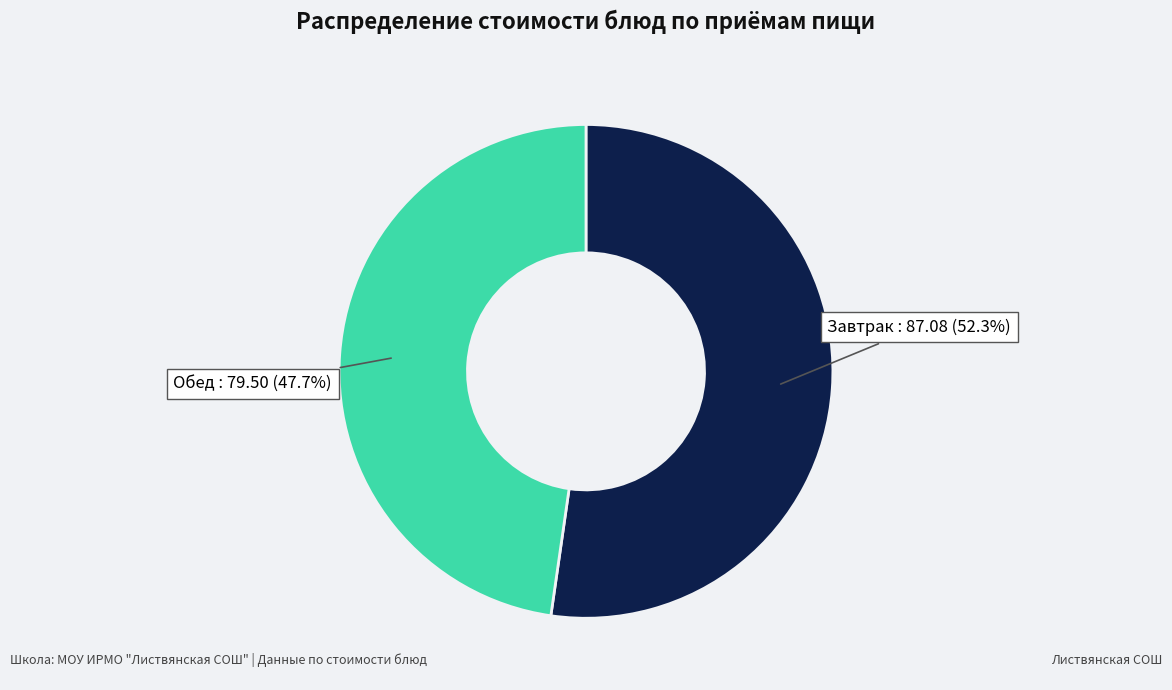

Does any single category account for the majority?

Yes